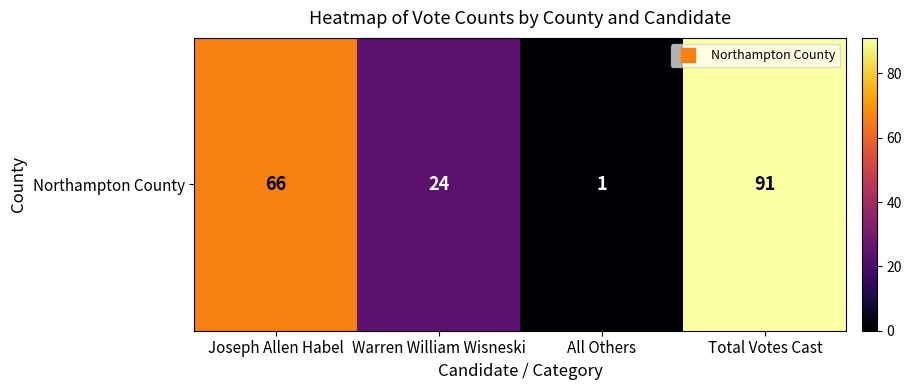

Is it true that the value at Total Votes Cast is 91?

True